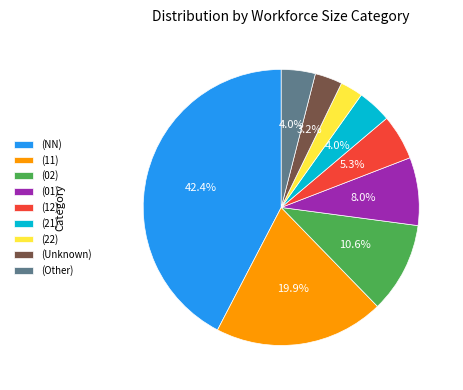

What is the ratio of the value at (Unknown) to the value at (01)?

0.4